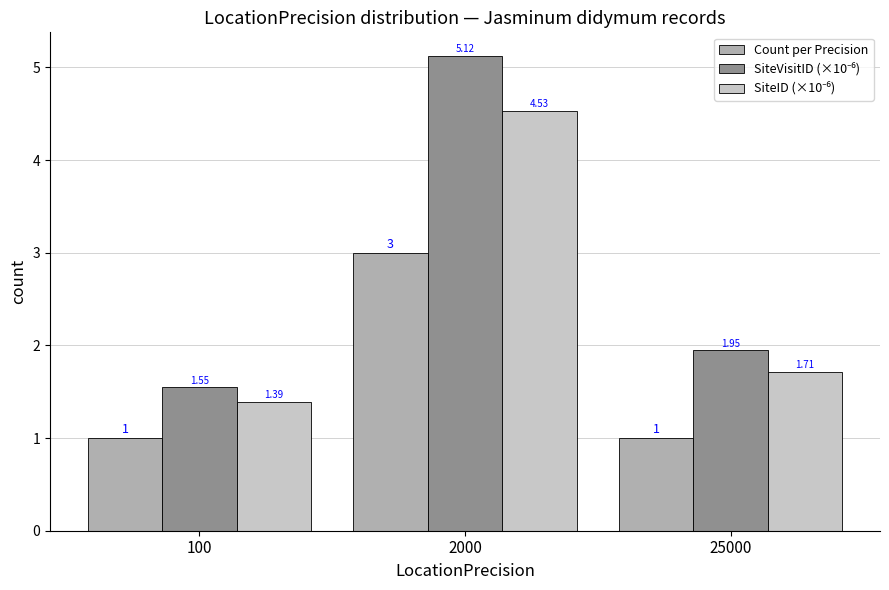

What is the total value across all series at 100?

3.9